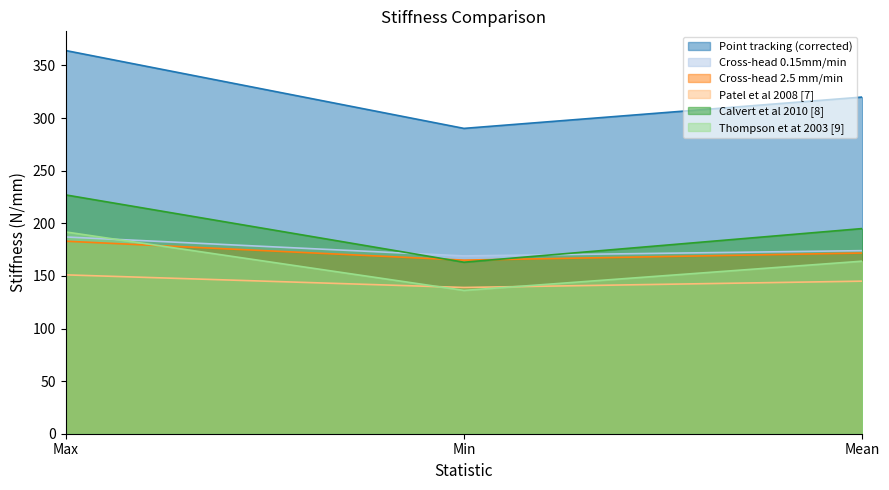

At which label does Patel et al 2008 [7] first exceed 145?

Max